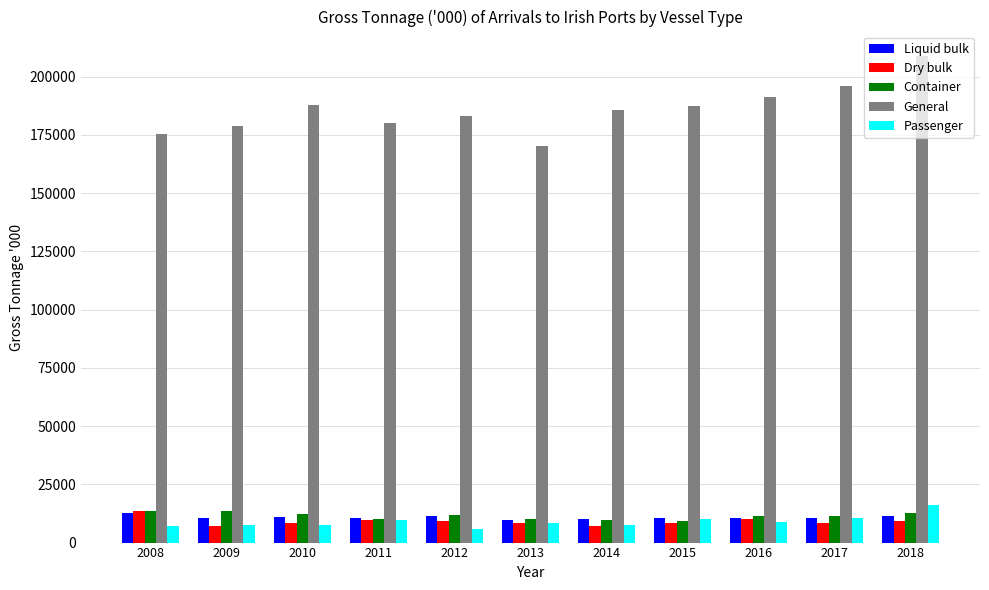

What is the maximum value shown in the chart?

208967